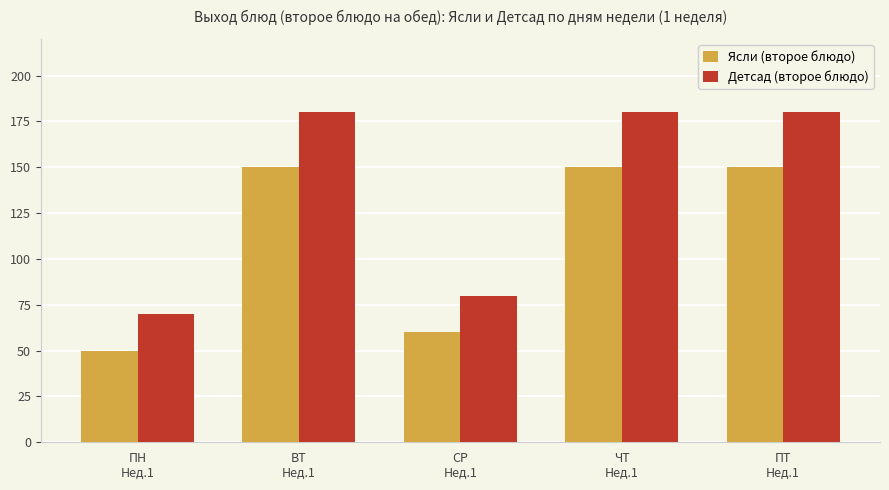

The value of Ясли (второе блюдо) at ПТ
Нед.1 is 150. True or false?

True